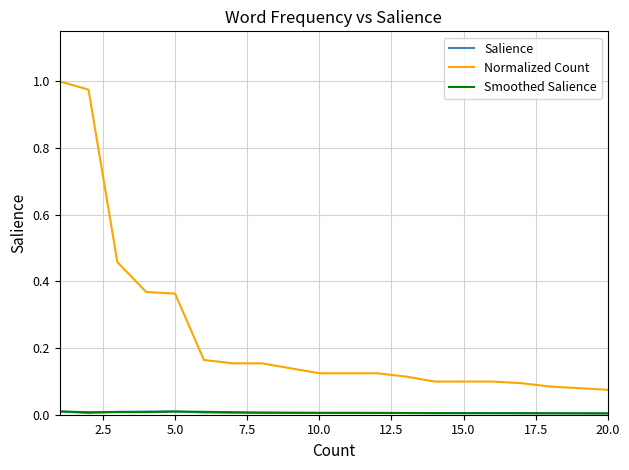

Which series has the widest spread of values?

Normalized Count